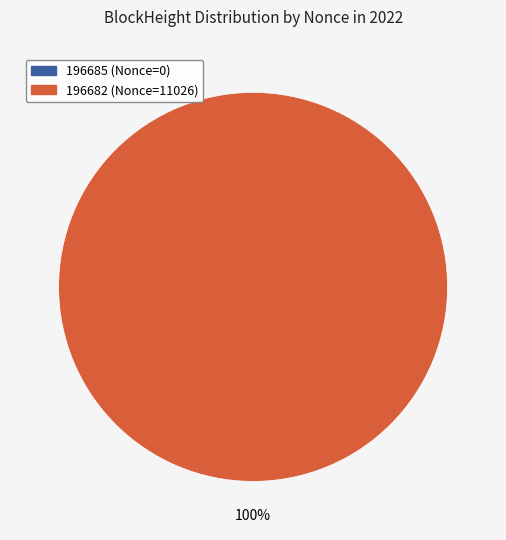

What is the change in value from 196685 to 196682?

+11026